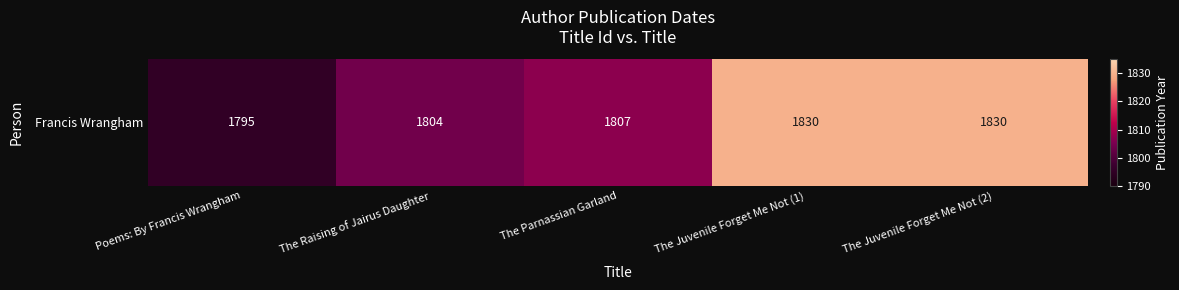

Is it true that the value at The Parnassian Garland is 2530?

False